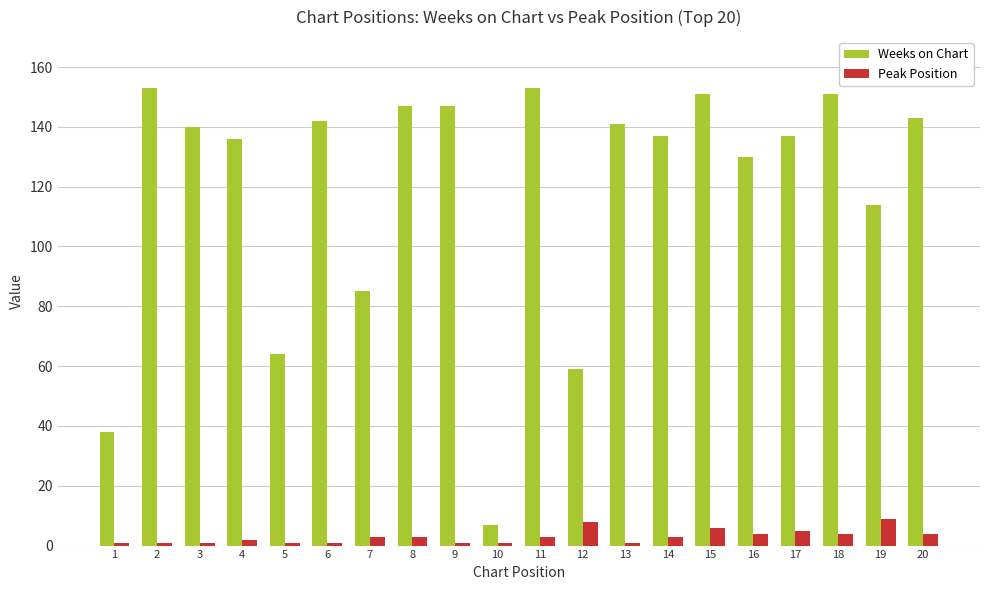

The value of Weeks on Chart at 20 is 205. True or false?

False